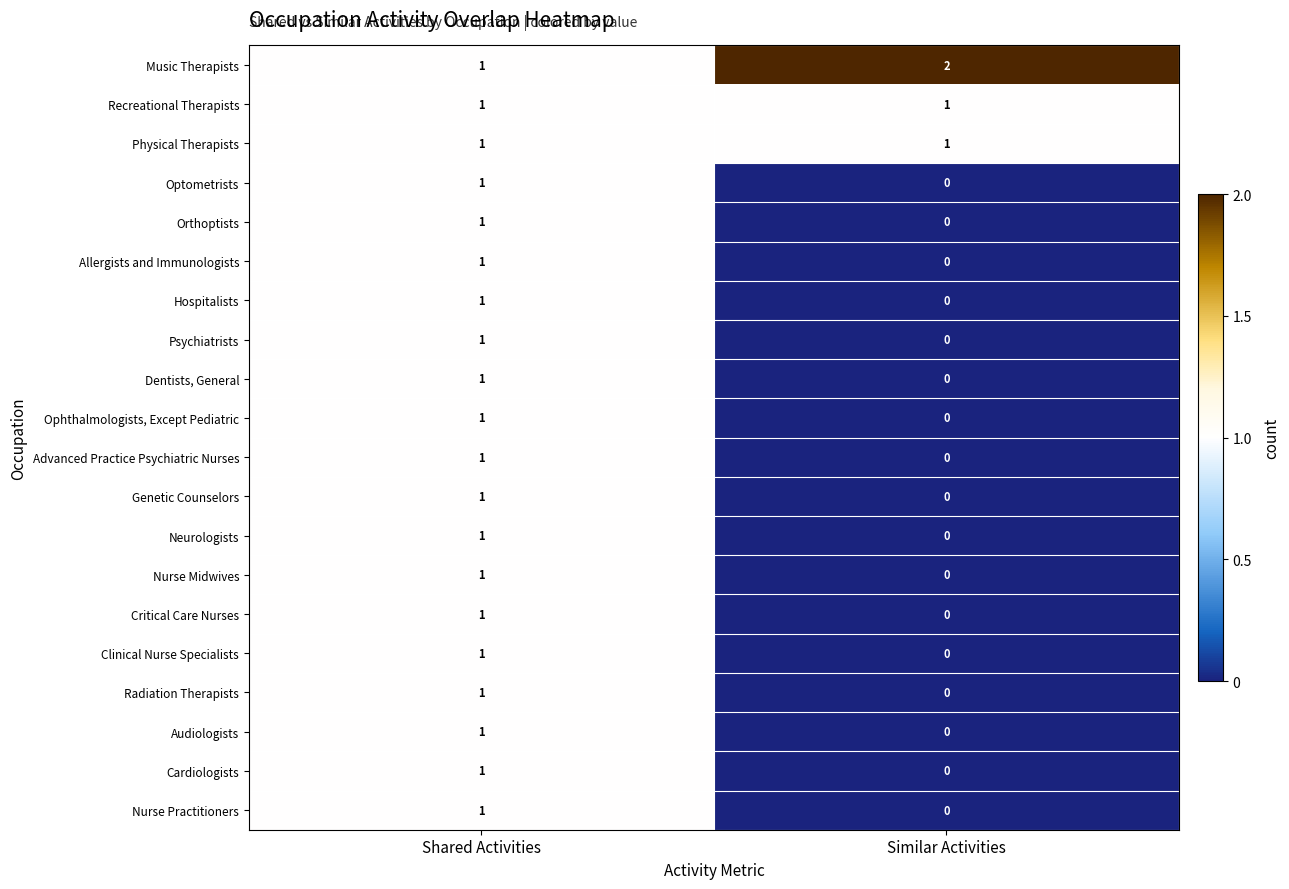

True or false: Nurse Practitioners has a value of 2 at Shared Activities.

False